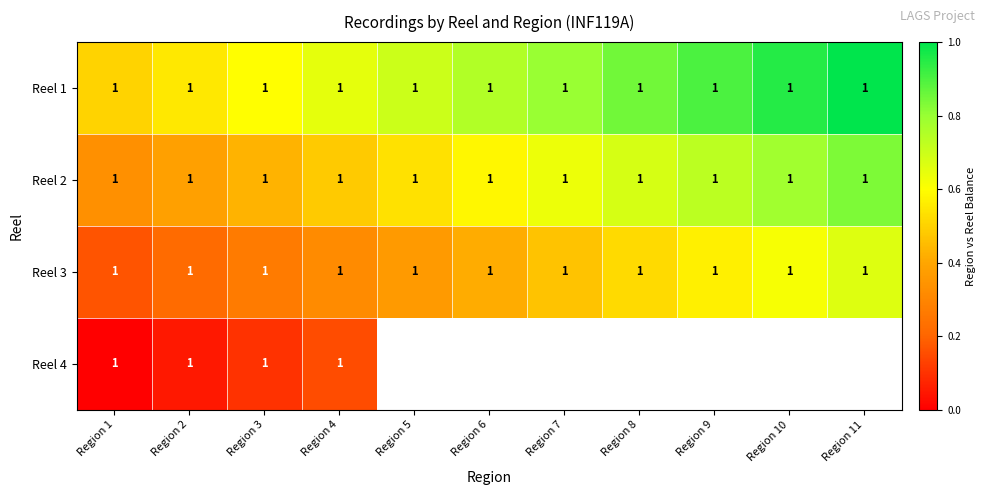

The value of Reel 3 at Region 3 is 0.2. True or false?

False